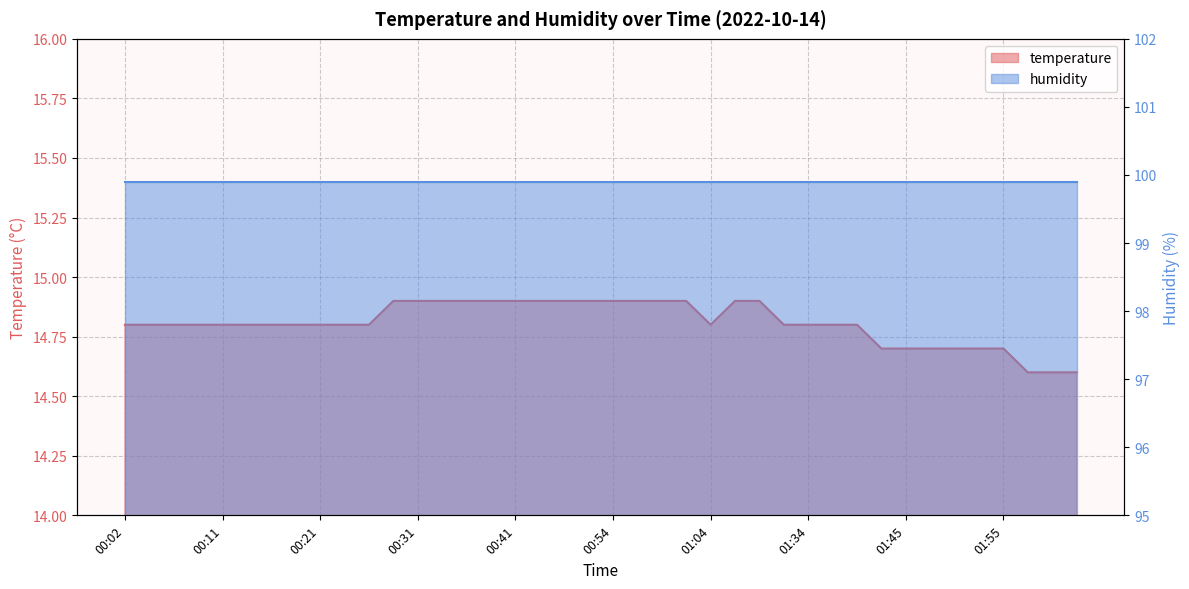

Between 01:37 and 01:45, which is larger?

01:37